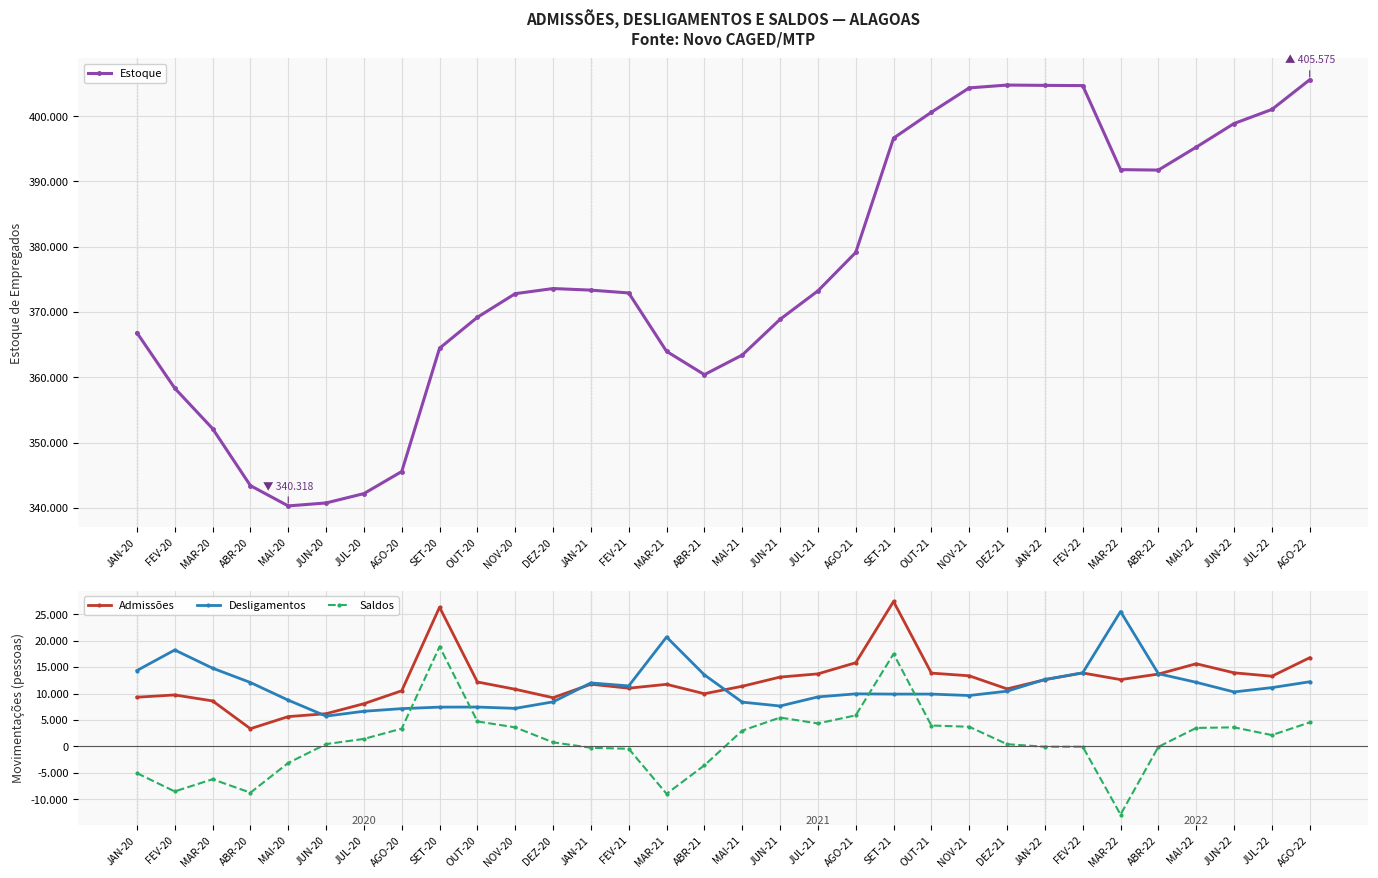

What is the difference between the Admissões values at DEZ-20 and DEZ-21?

1667